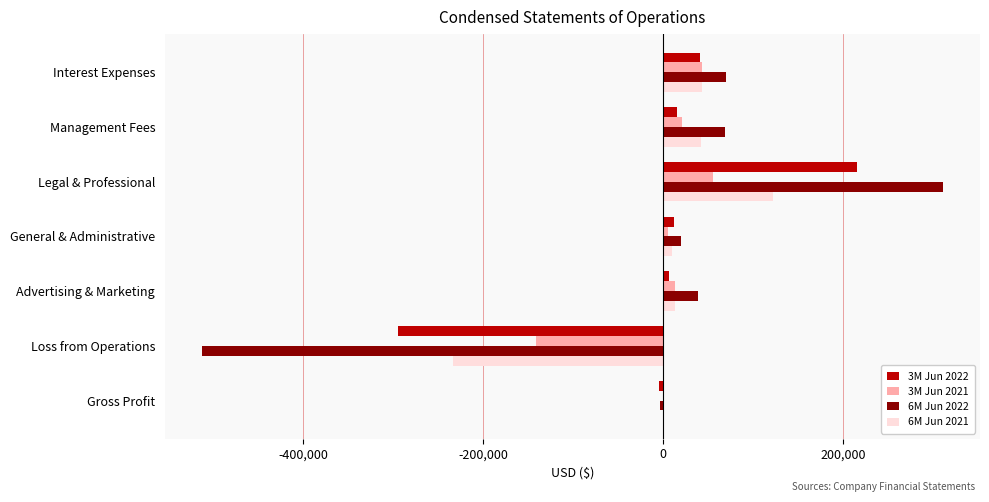

The 3M Jun 2021 series shows -228033 at Loss from Operations. True or false?

False